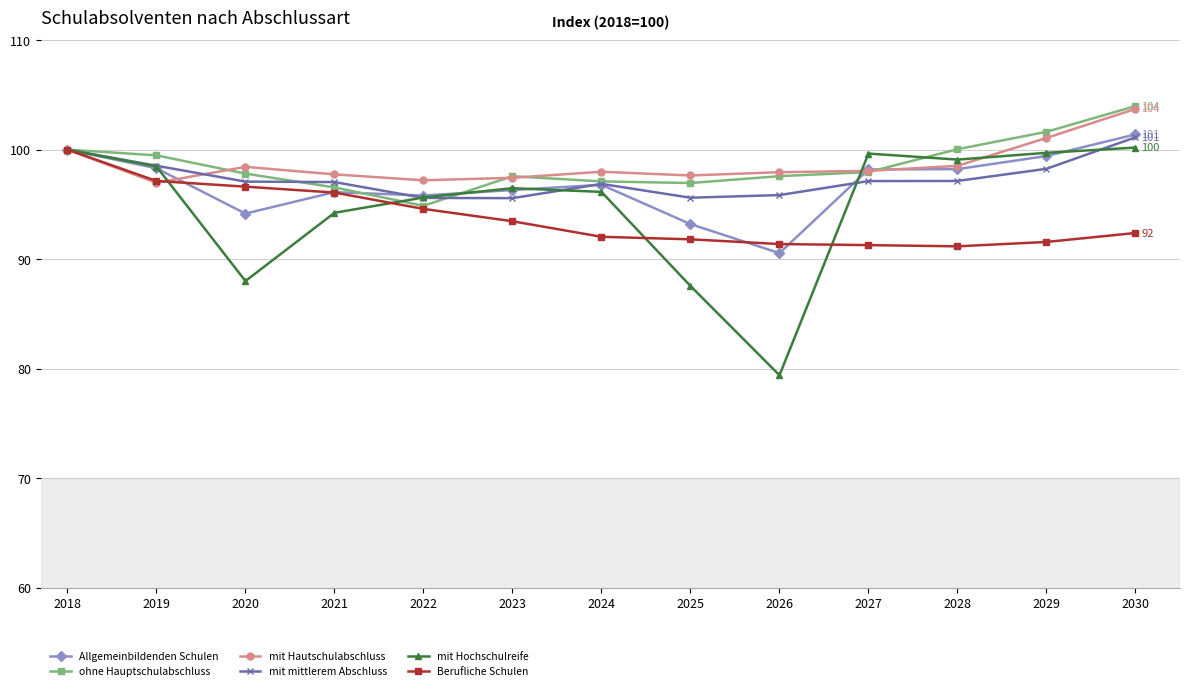

Where is the first local minimum for mit Hochschulreife?

2020